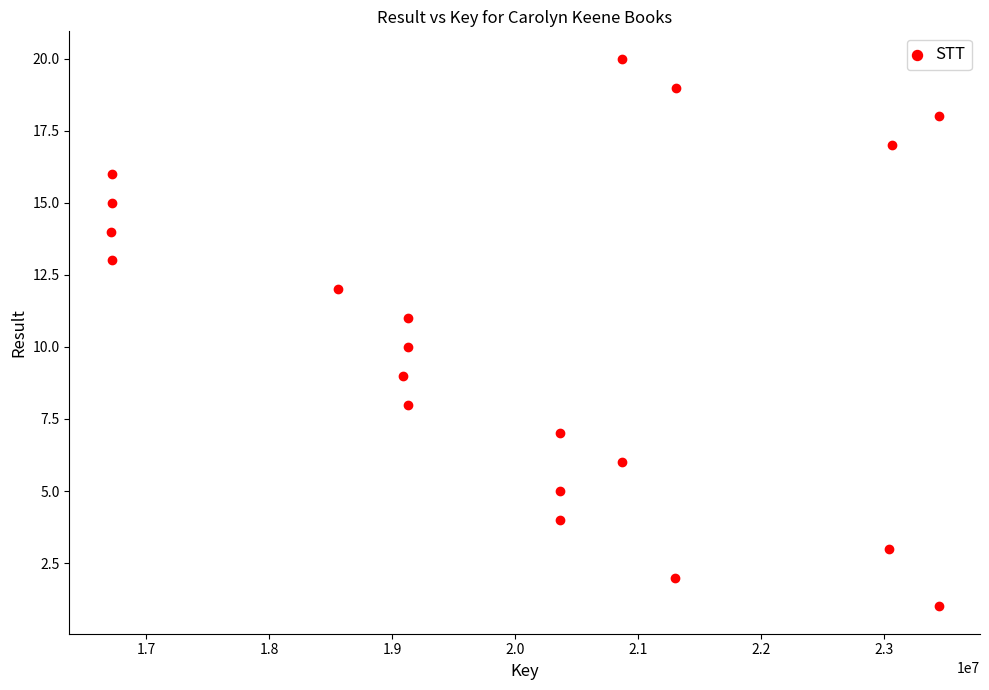

What is the range of X values (max minus min)?

6730108